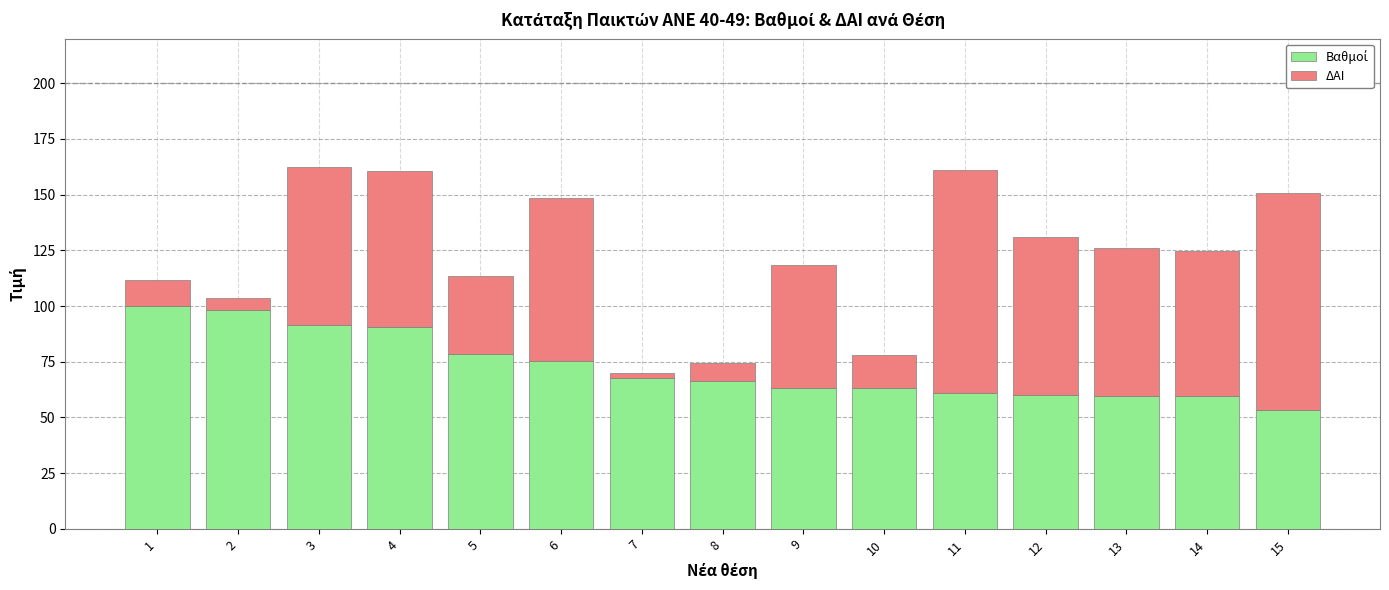

What is the total value across all series at 15?

150.7